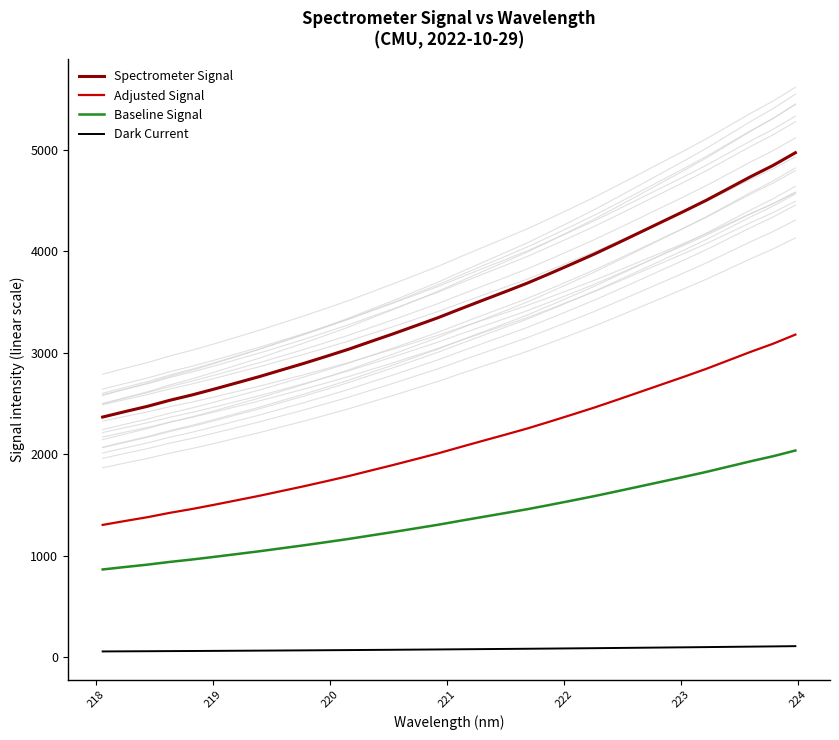

True or false: Adjusted Signal and Spectrometer Signal cross at least once.

False